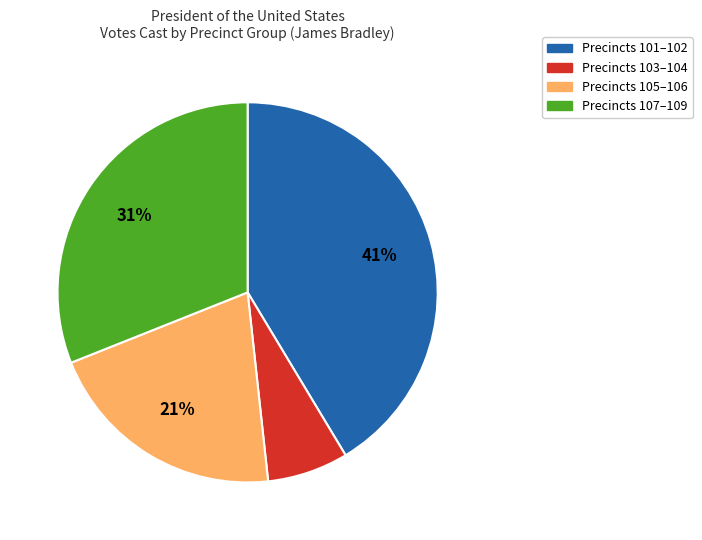

Is there any slice that represents more than half of the pie?

No